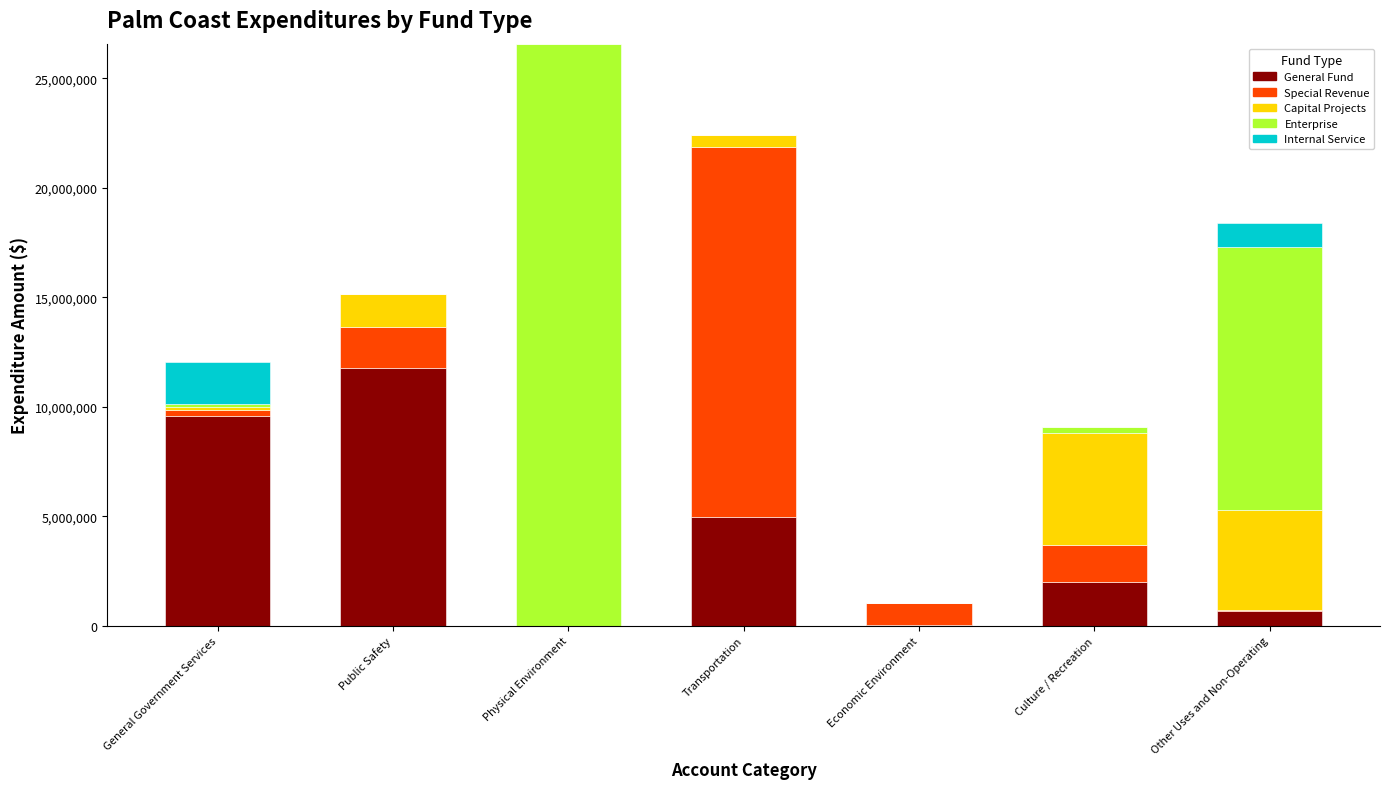

At which label does General Fund reach its peak?

Public Safety